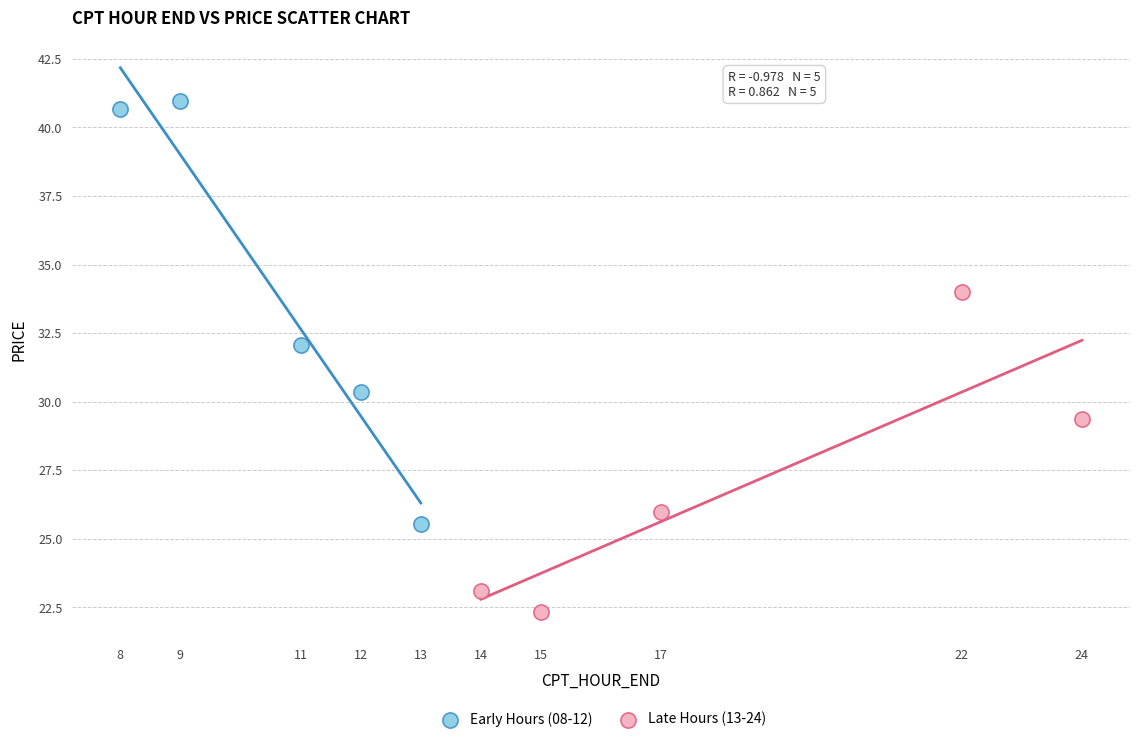

Which series reaches the maximum Y coordinate?

Early Hours (08-12)